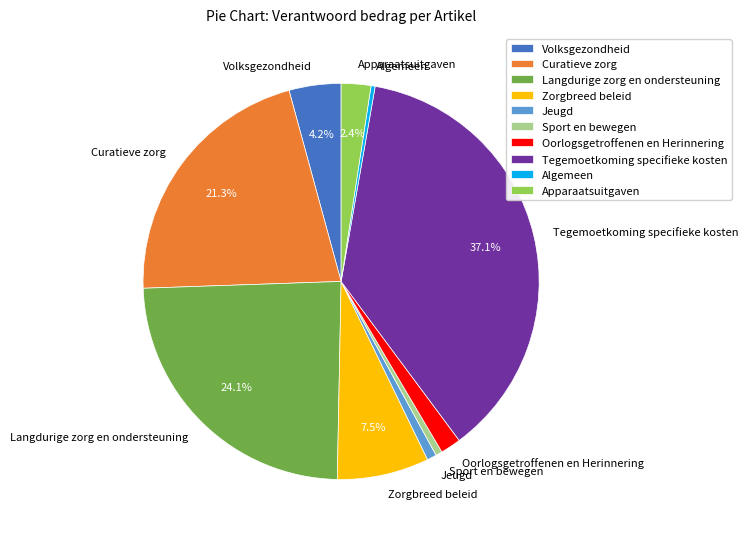

To the nearest percent, what is the difference between the largest and smallest slice percentages?

37%